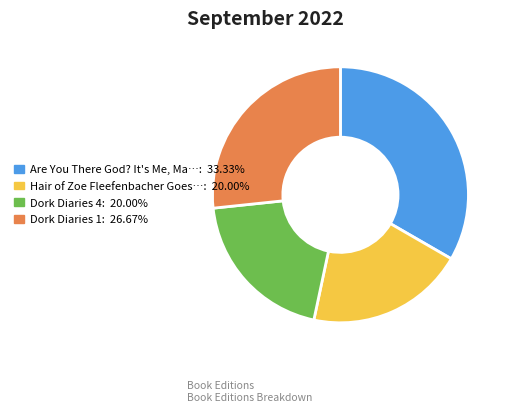

How many segments does this pie chart have?

4